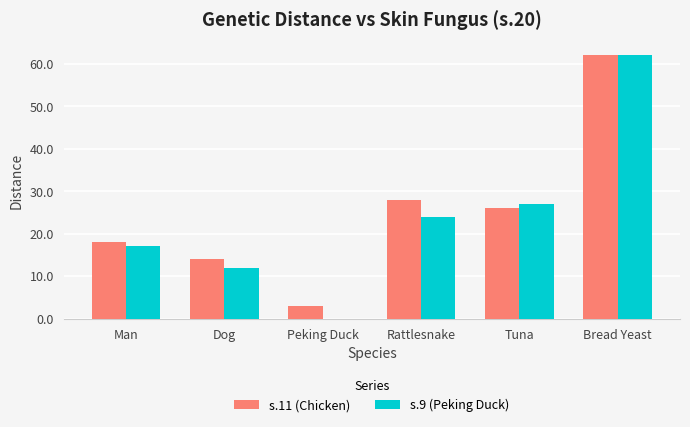

Count the number of categories in the chart.

6